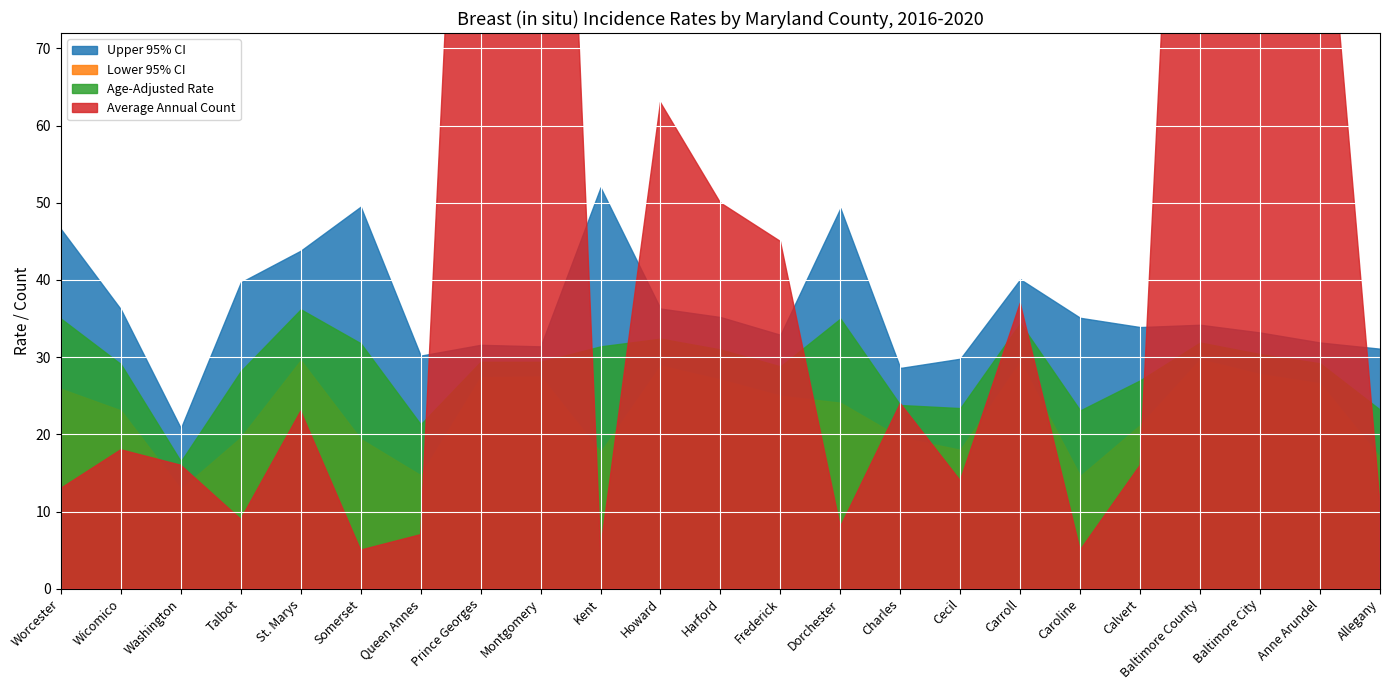

What is the value of the Age-Adjusted Rate point at the 21st from the left?

30.4